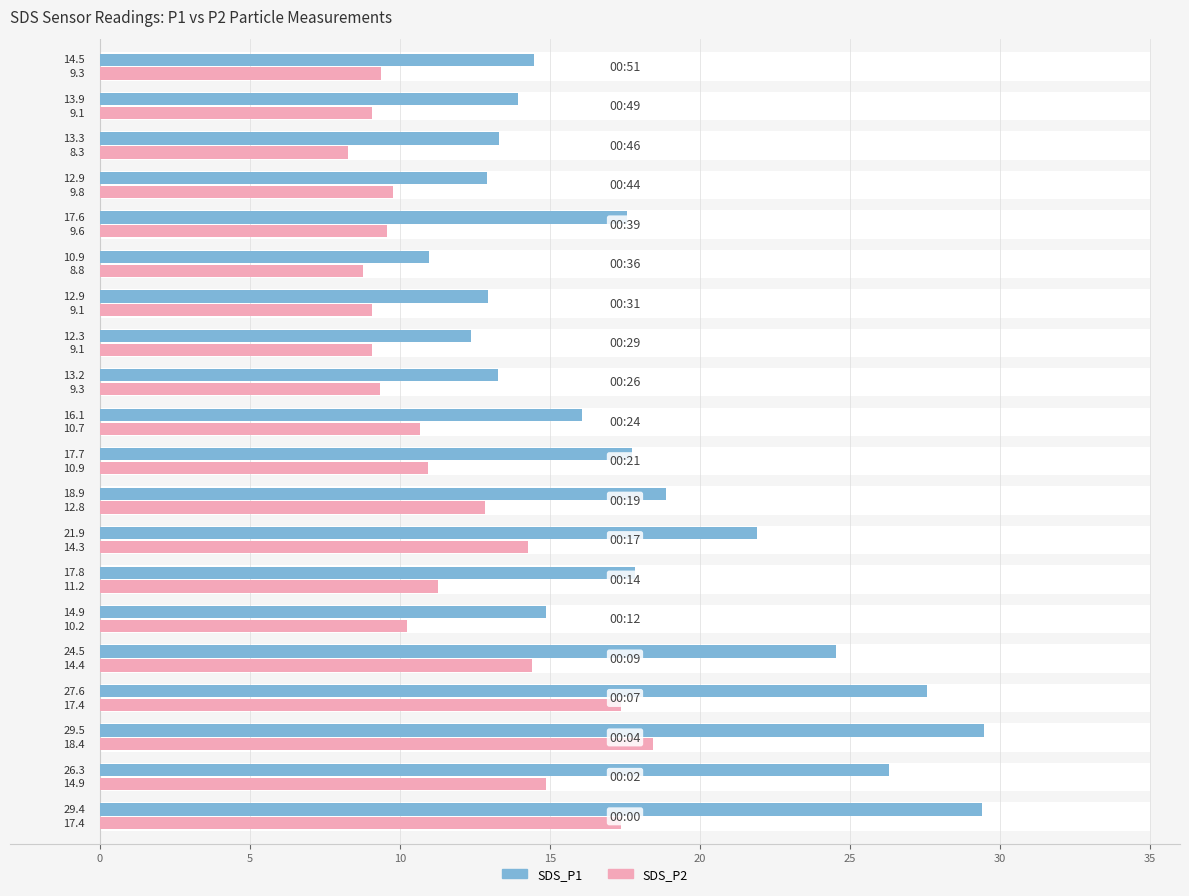

The SDS_P2 series shows 15.8 at 11. True or false?

False